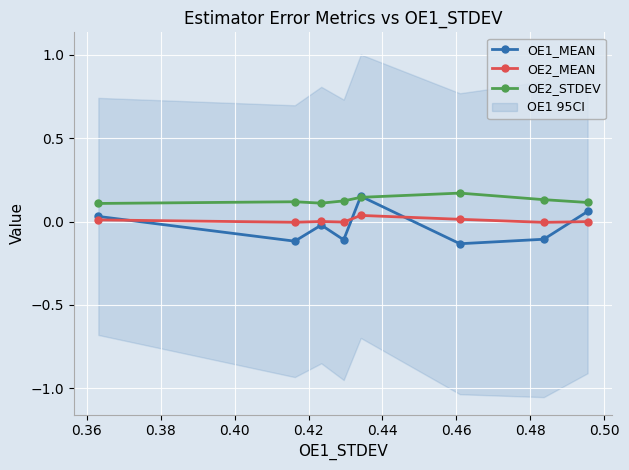

Rank the series by their average value, from highest to lowest.

OE2_STDEV, OE2_MEAN, OE1_MEAN